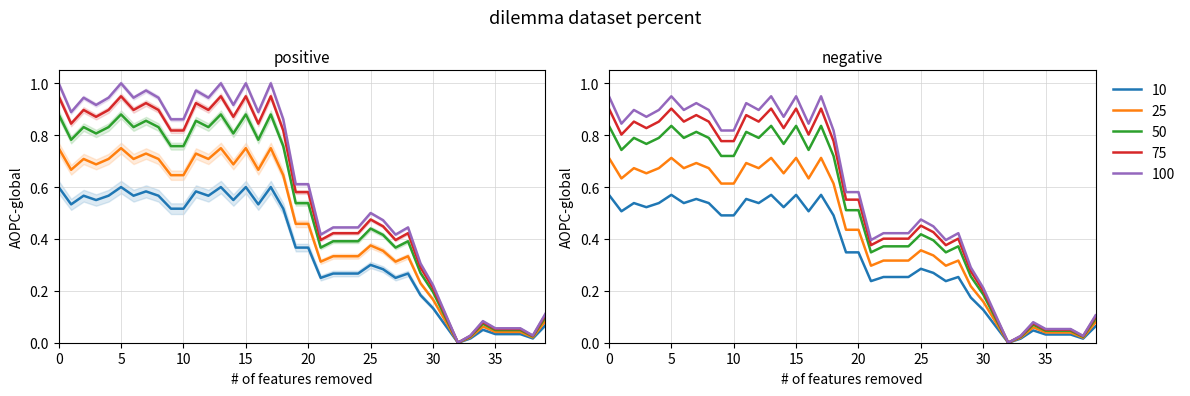

The chart shows a value of 0.4 at 26. True or false?

True